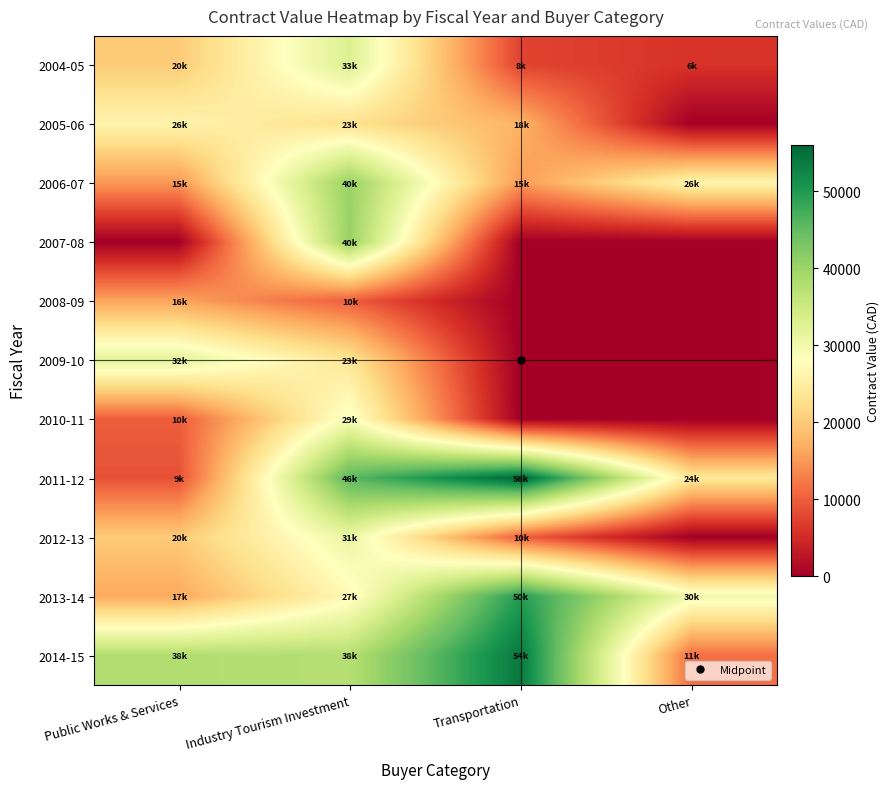

At Transportation, list the series in order from smallest to largest.

2007-08, 2008-09, 2009-10, 2010-11, 2004-05, 2012-13, 2006-07, 2005-06, 2013-14, 2014-15, 2011-12